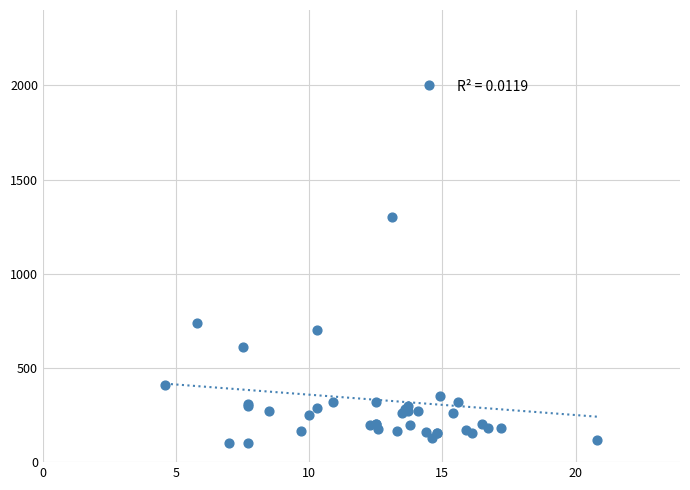

What Y value in the scatter plot is closest to 1050?

1300